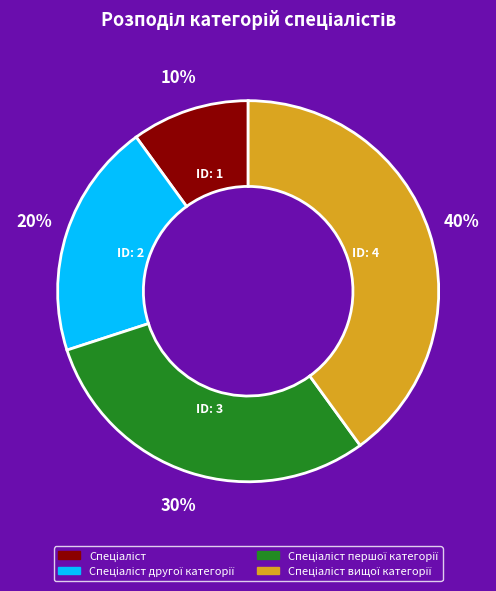

To the nearest percent, what is the difference between the largest and smallest slice percentages?

30%